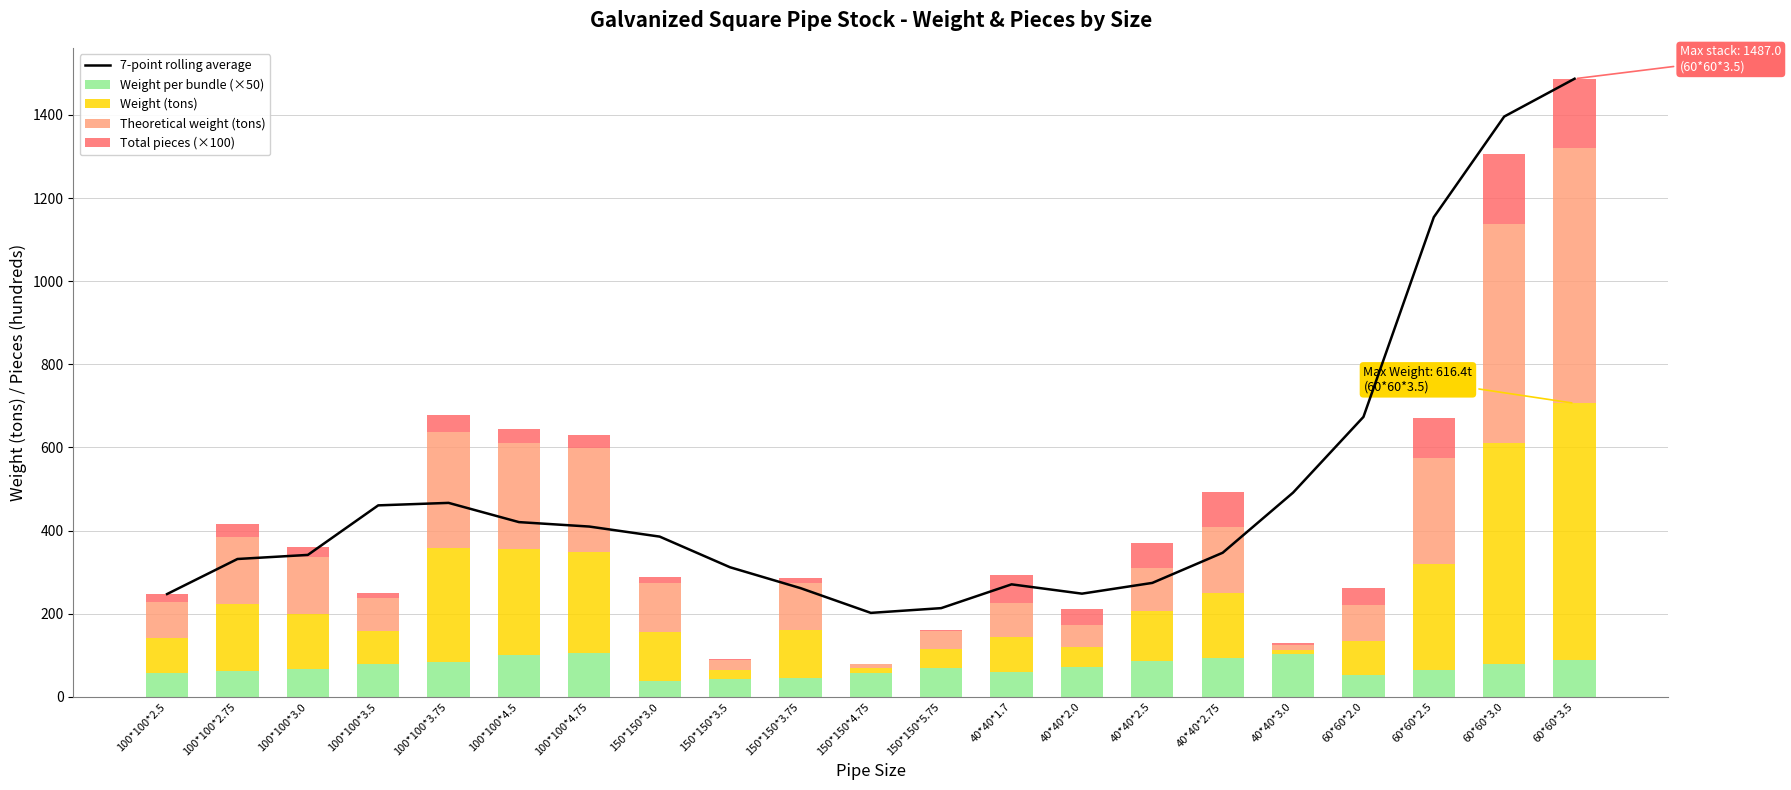

Between 150*150*5.75 and 60*60*3.5, which series saw the biggest shift?

7-point rolling average